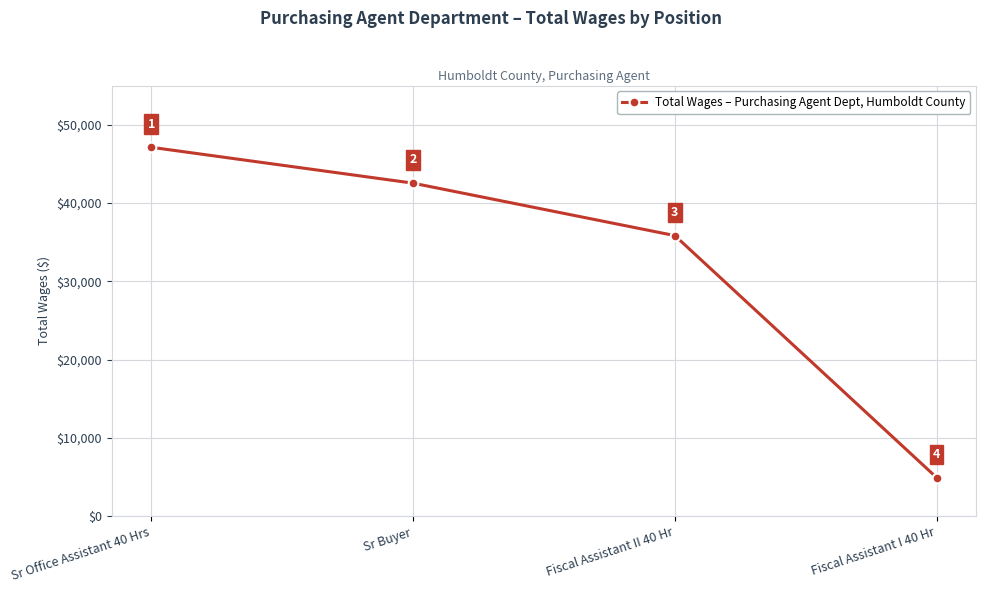

Rank the categories by value from highest to lowest.

Sr Office Assistant 40 Hrs, Sr Buyer, Fiscal Assistant II 40 Hr, Fiscal Assistant I 40 Hr